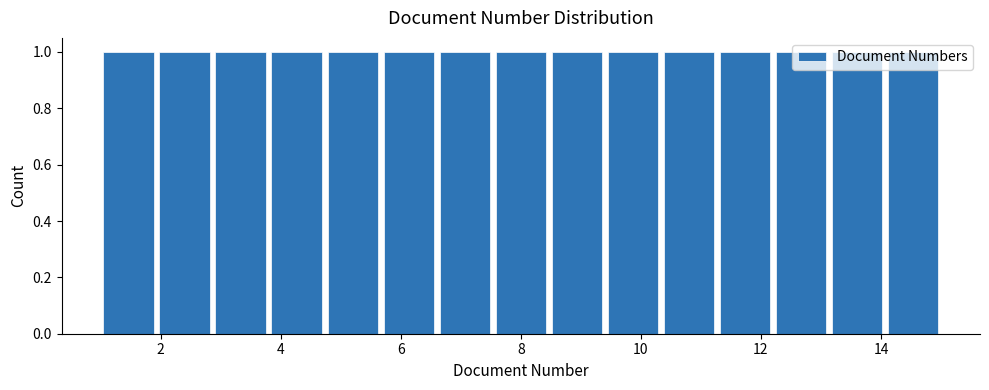

Reading left to right, transcribe this chart: for each bar, give the range it covers on the x-axis and its height. Neither the bar edges nor the heights are printed on the chart, so give them approximately, as read against the axes.

1.0 to 2.0: 1
2.0 to 2.8: 1
2.8 to 3.8: 1
3.8 to 4.8: 1
4.8 to 5.6: 1
5.6 to 6.6: 1
6.6 to 7.6: 1
7.6 to 8.4: 1
8.4 to 9.4: 1
9.4 to 10.4: 1
10.4 to 11.2: 1
11.2 to 12.2: 1
12.2 to 13.2: 1
13.2 to 14.0: 1
14.0 to 15.0: 1